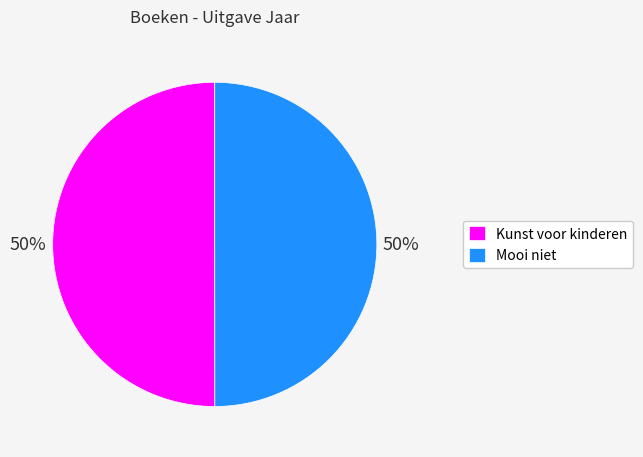

What percentage is the Mooi niet slice, to the nearest percent?

50%